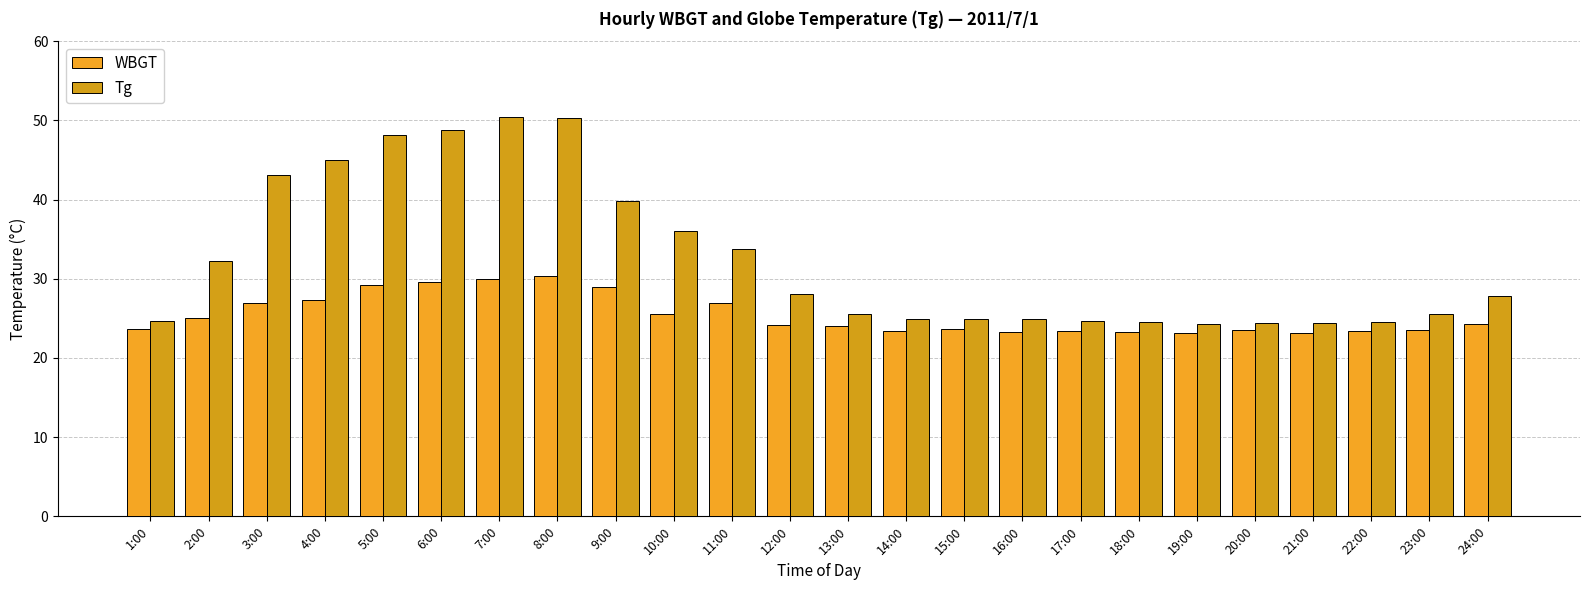

List the series in order of their peak value, highest first.

Tg, WBGT